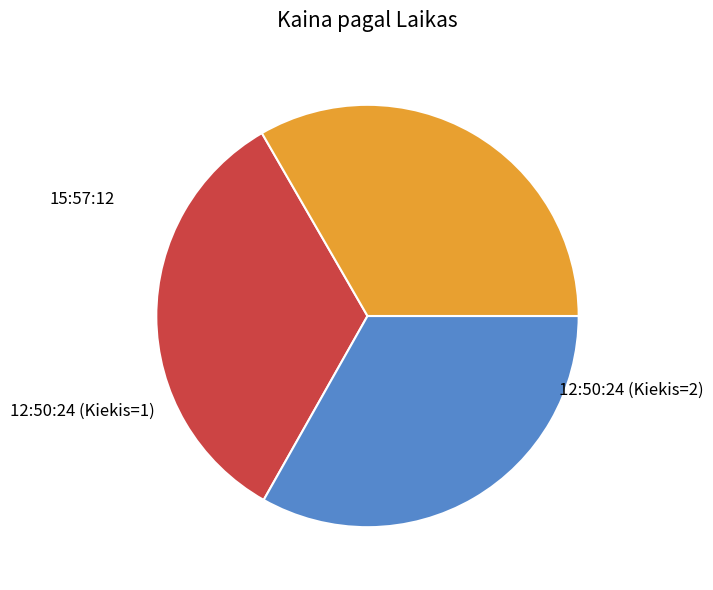

Is there any slice that represents more than half of the pie?

No